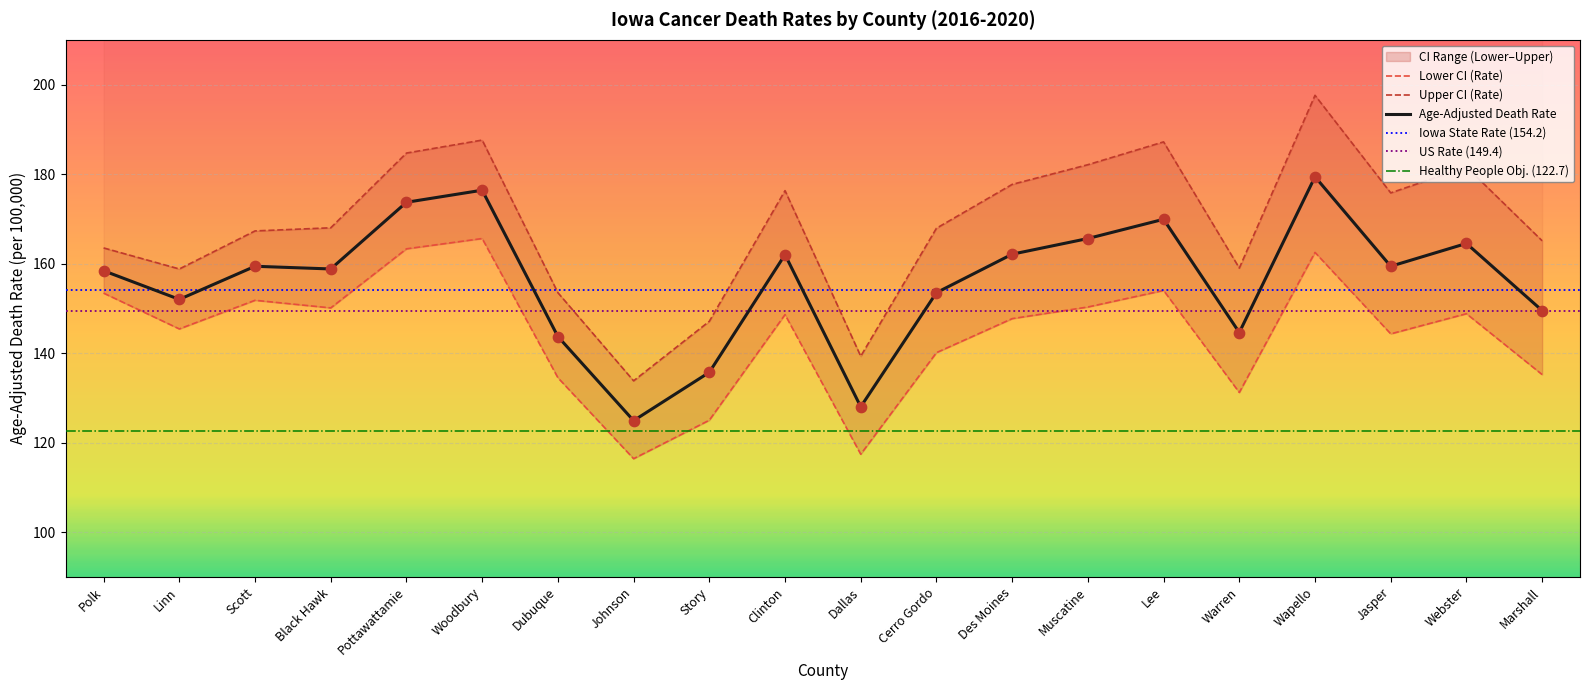

Which series reaches the maximum Y coordinate?

Upper CI (Rate)